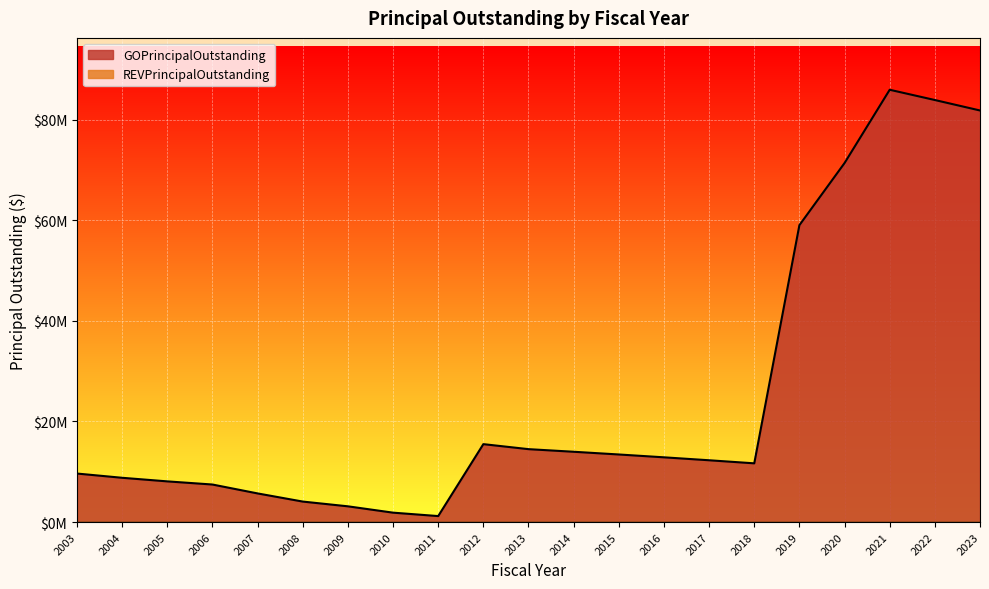

What is the greatest value displayed?

85970000